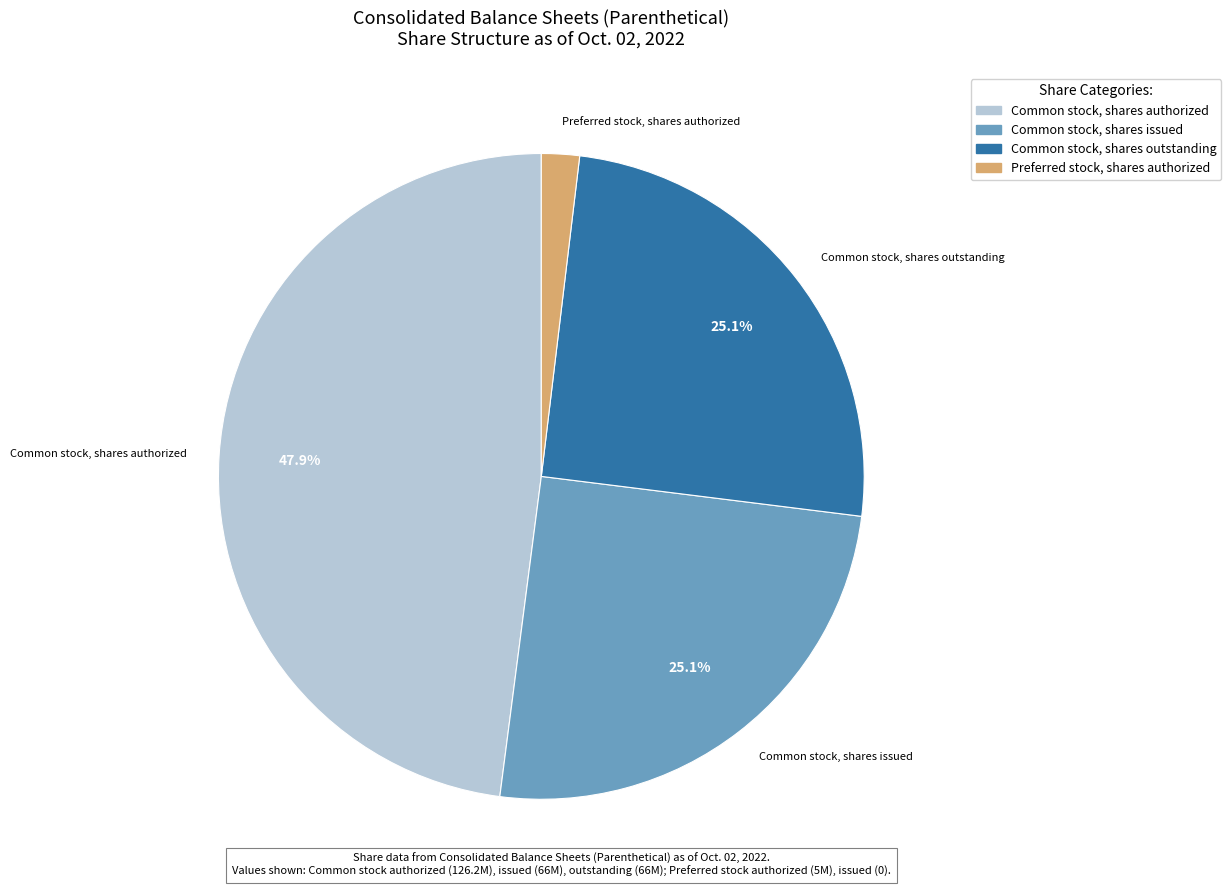

Does any single category account for the majority?

No